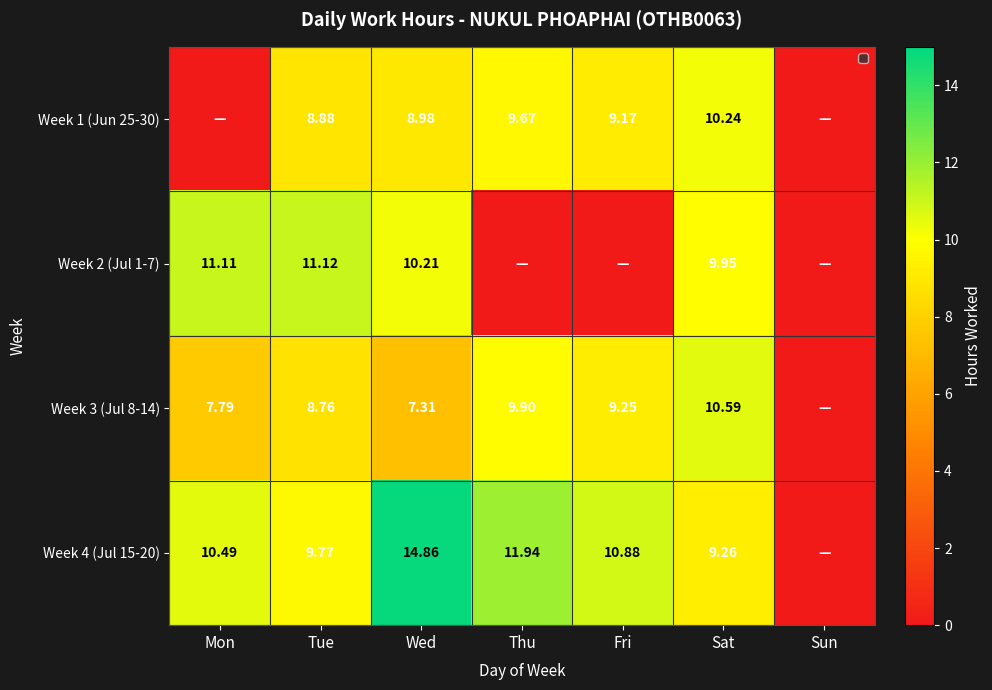

What is the difference between the highest and lowest values at Thu?

11.9